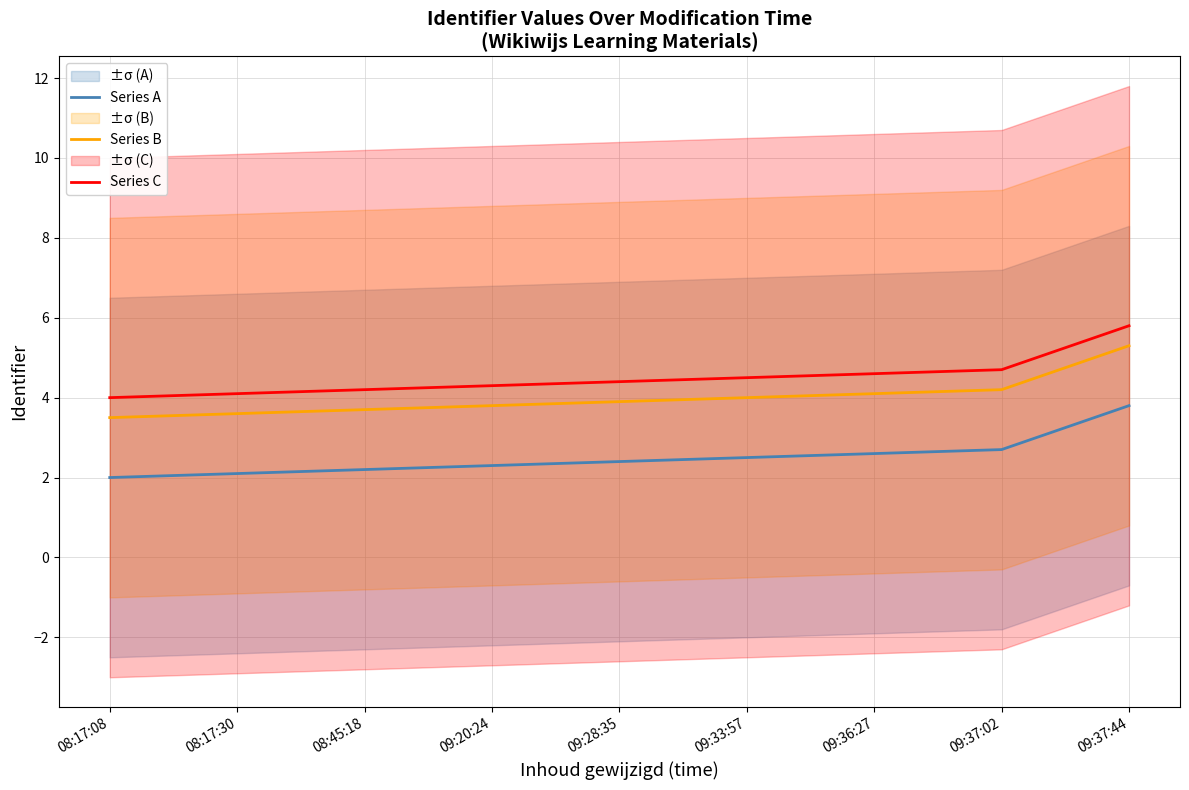

True or false: Series C has a value of 2.4 at 09:28:35.

False